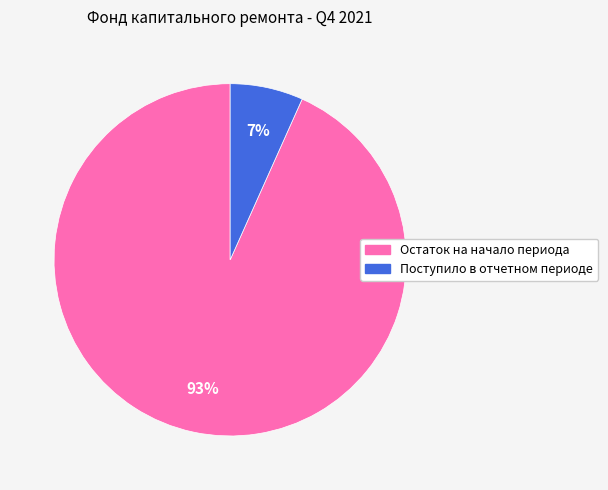

How many segments does this pie chart have?

2